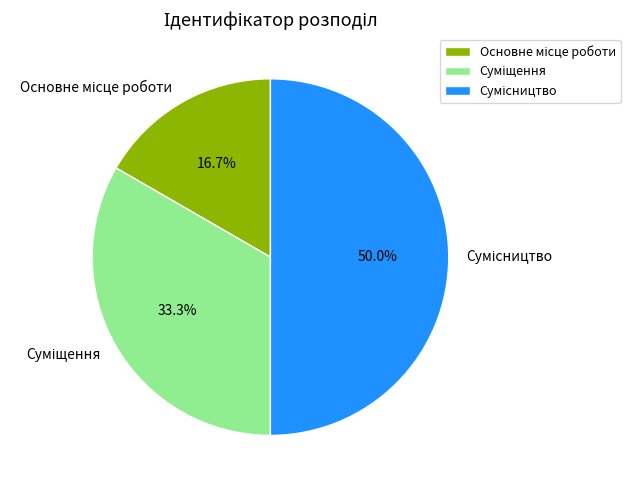

True or false: Суміщення accounts for 33% of the total.

True